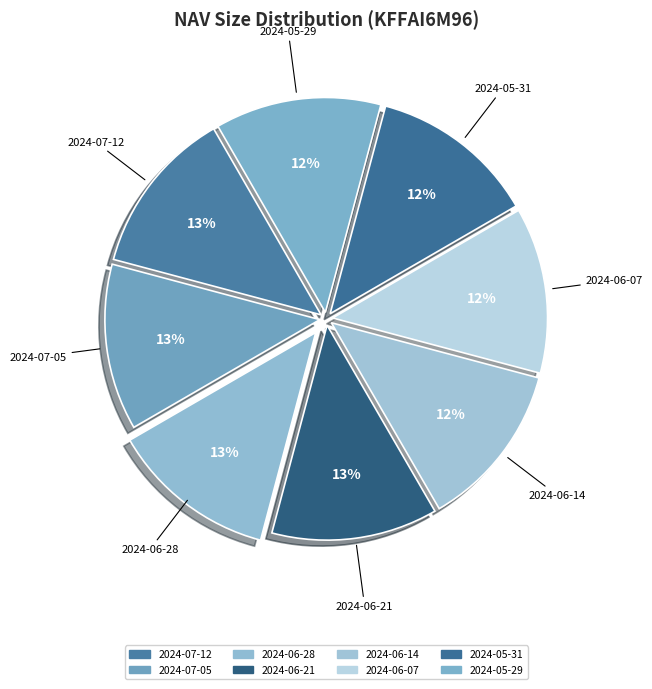

What is the smallest slice in the pie chart?

2024-05-29